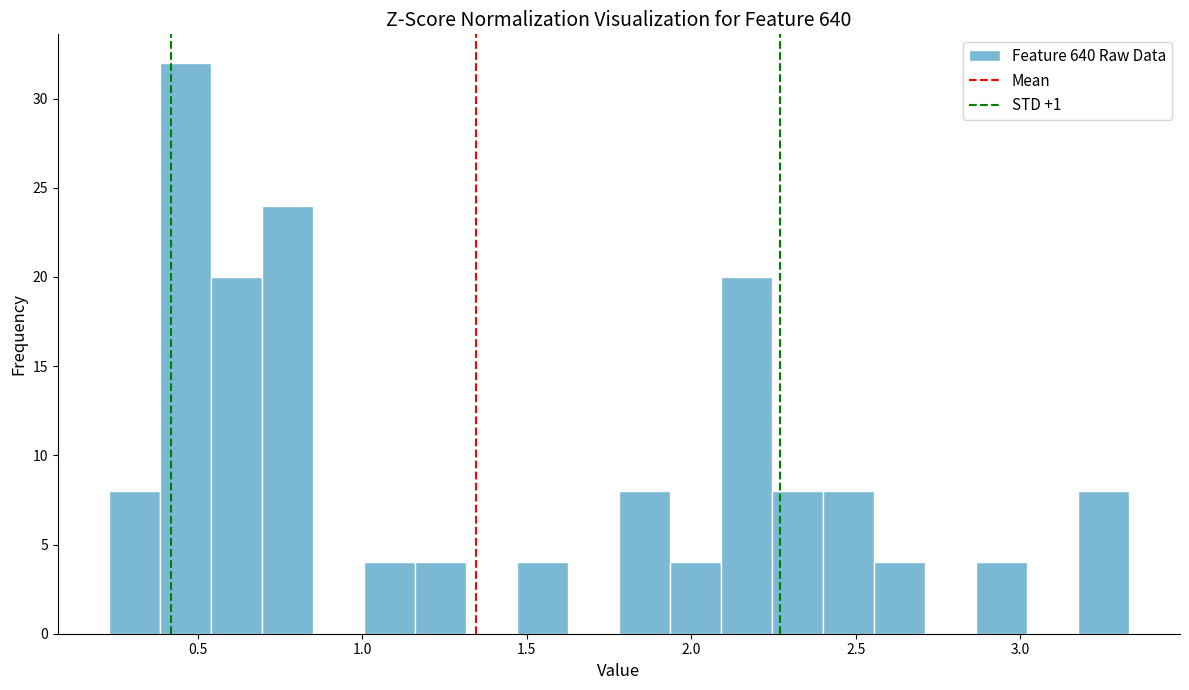

Read against the x-axis, roughly where is the centre of the tallest bar?

0.45